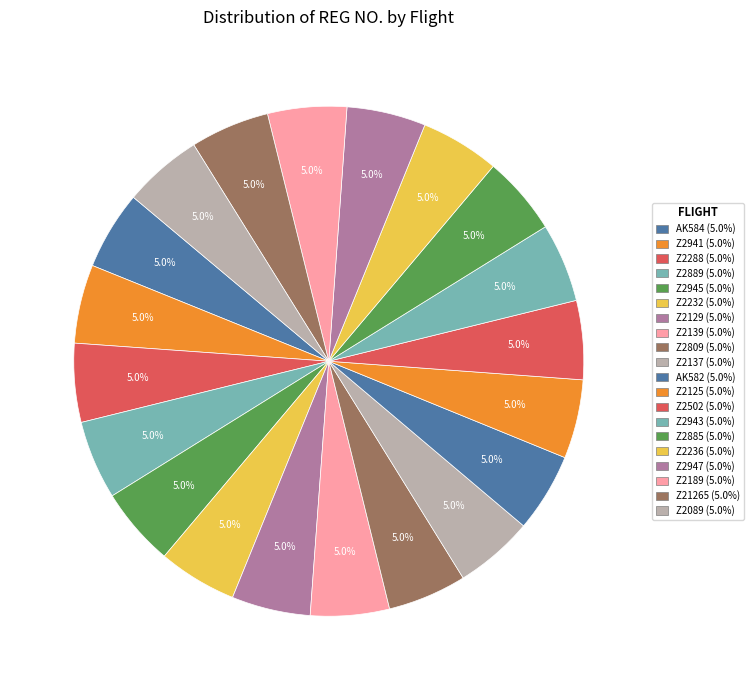

Count the number of slices in the pie.

20